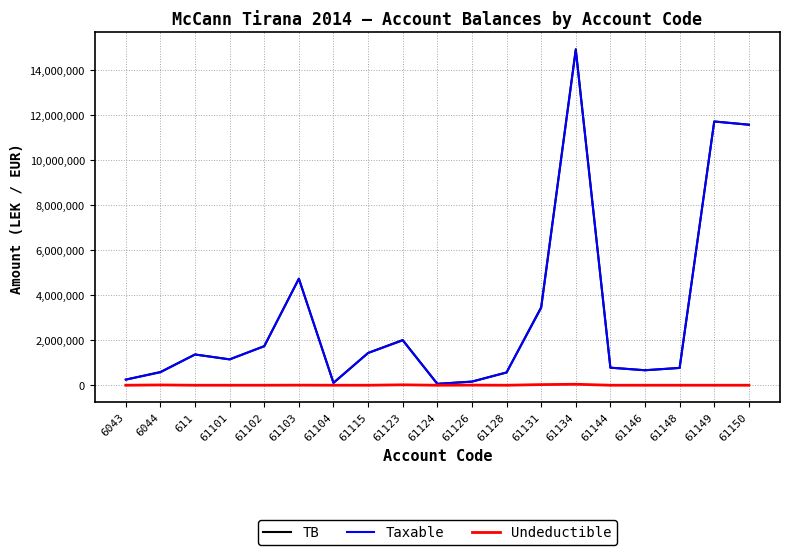

In TB, how many points are lower than both neighbors (excluding endpoints)?

4